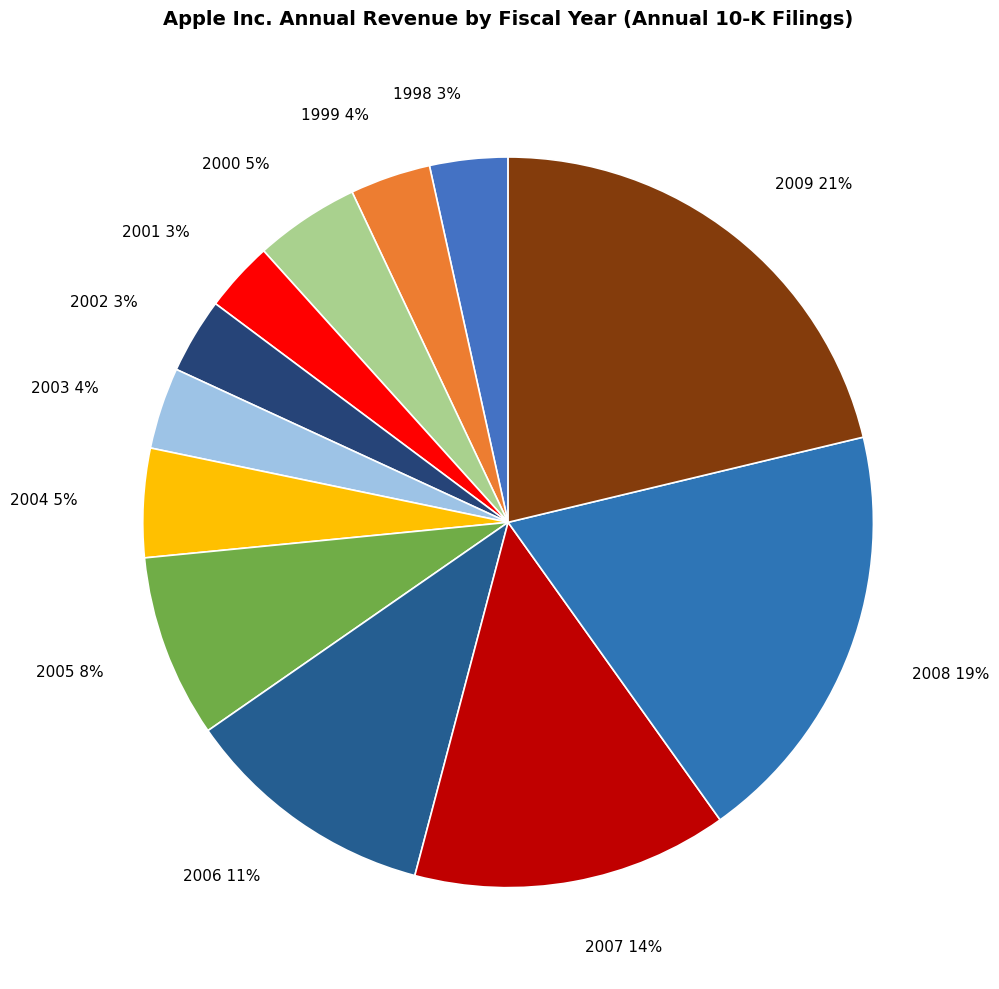

Is there any slice that represents more than half of the pie?

No